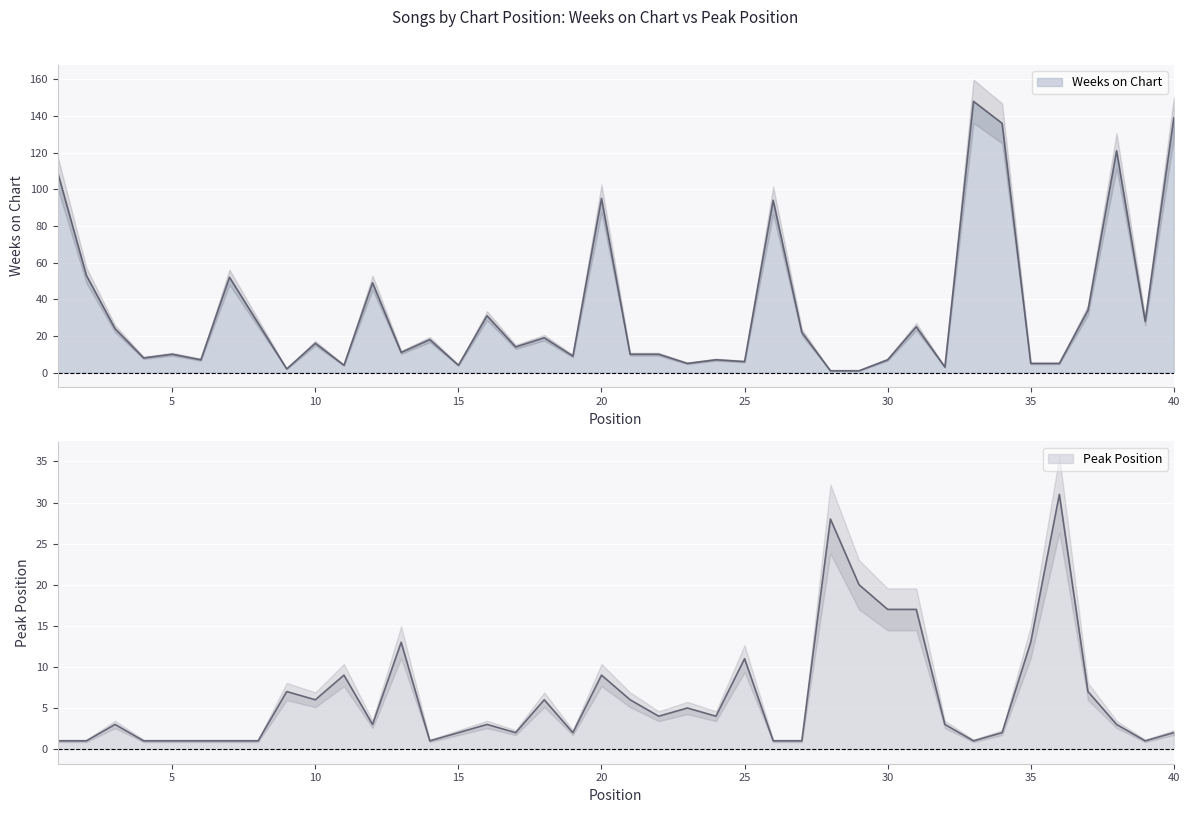

List the labels in order of Peak Position value, smallest first.

1, 2, 4, 5, 6, 7, 8, 14, 26, 27, 33, 39, 15, 17, 19, 34, 40, 3, 12, 16, 32, 38, 22, 24, 23, 10, 18, 21, 9, 37, 11, 20, 25, 13, 35, 30, 31, 29, 28, 36